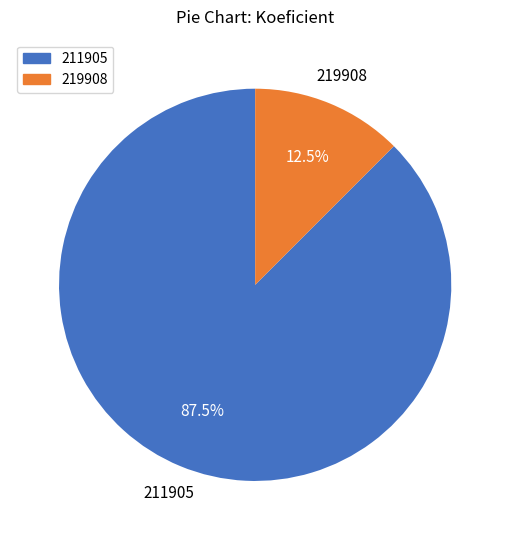

To the nearest percent, what is the difference between the 219908 and 211905 slice percentages?

75%